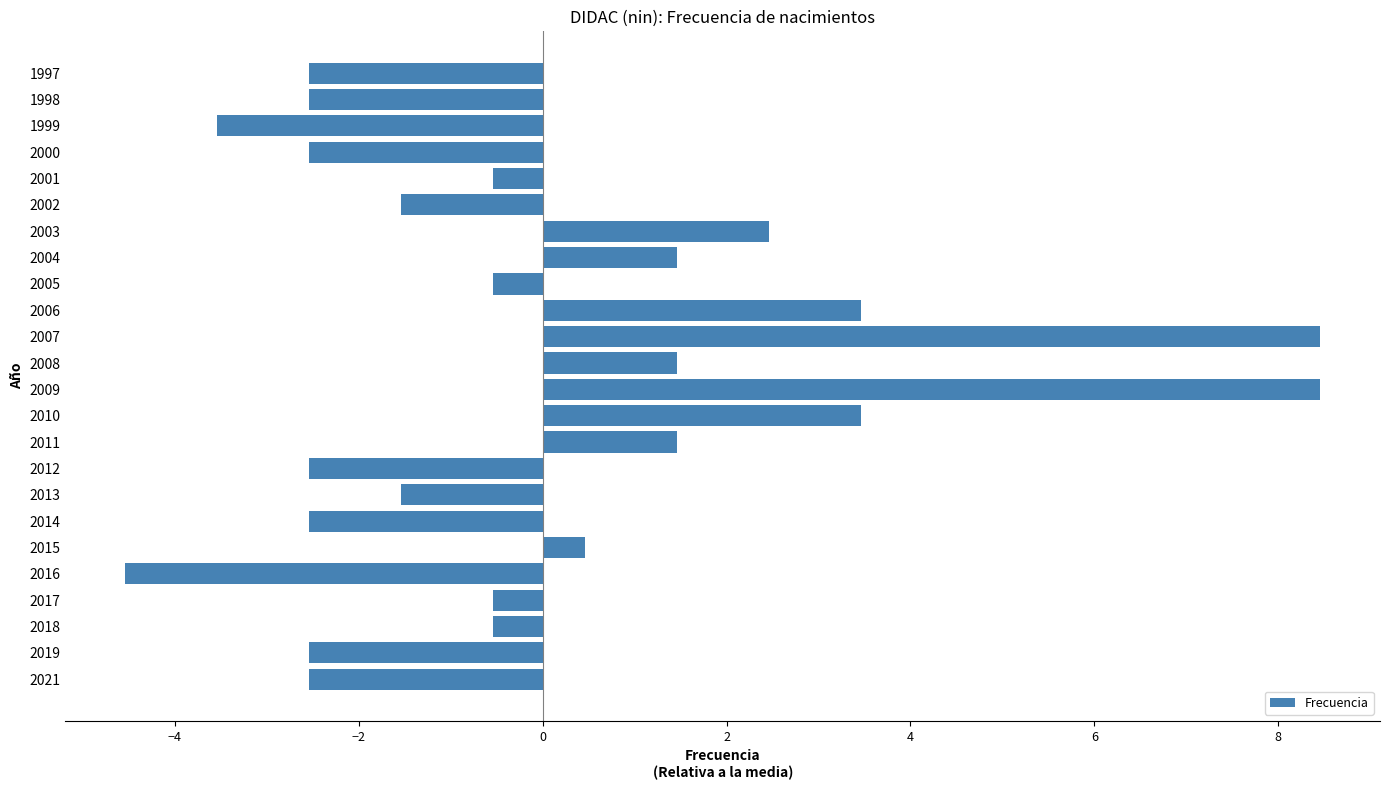

Which category has the lowest value across all series?

2016